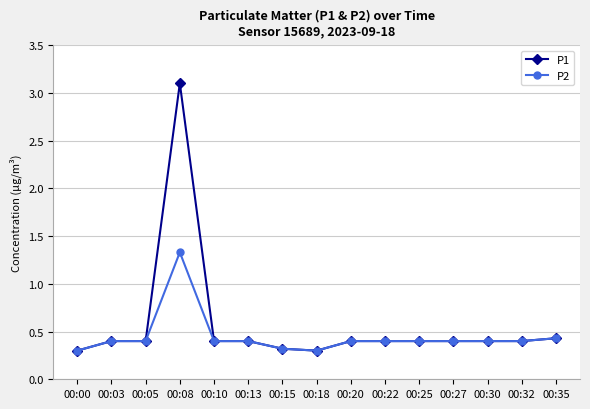

What is the value of the P1 point at the 2nd from the left?

0.4